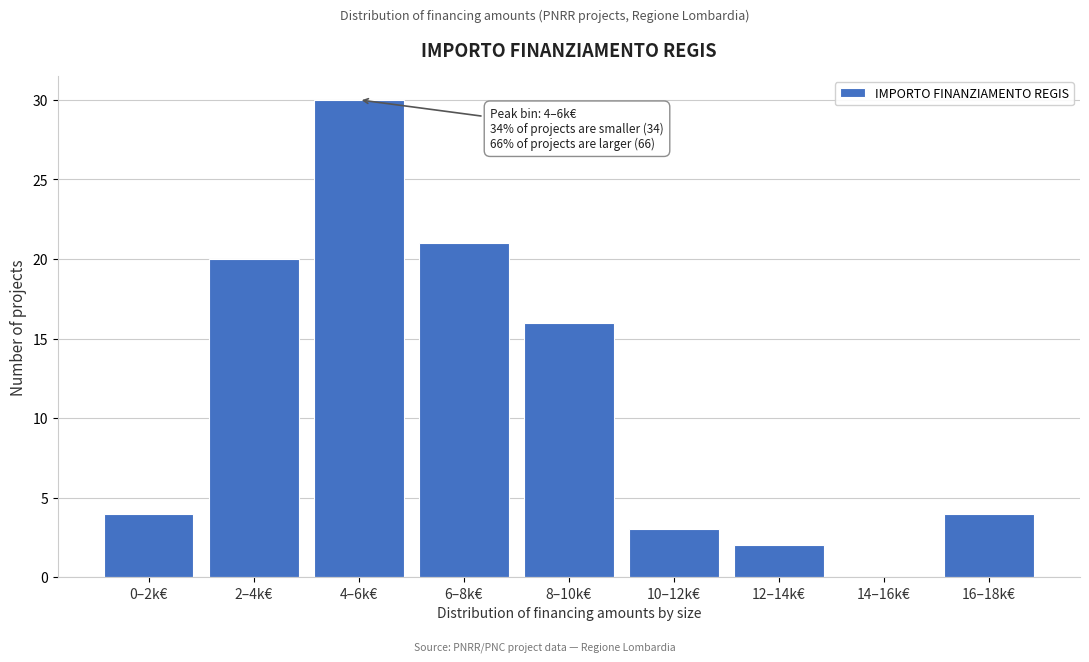

Reading left to right, list all the values displayed in this chart.

0–2k€=4	2–4k€=20	4–6k€=30	6–8k€=21	8–10k€=16	10–12k€=3	12–14k€=2	14–16k€=0	16–18k€=4